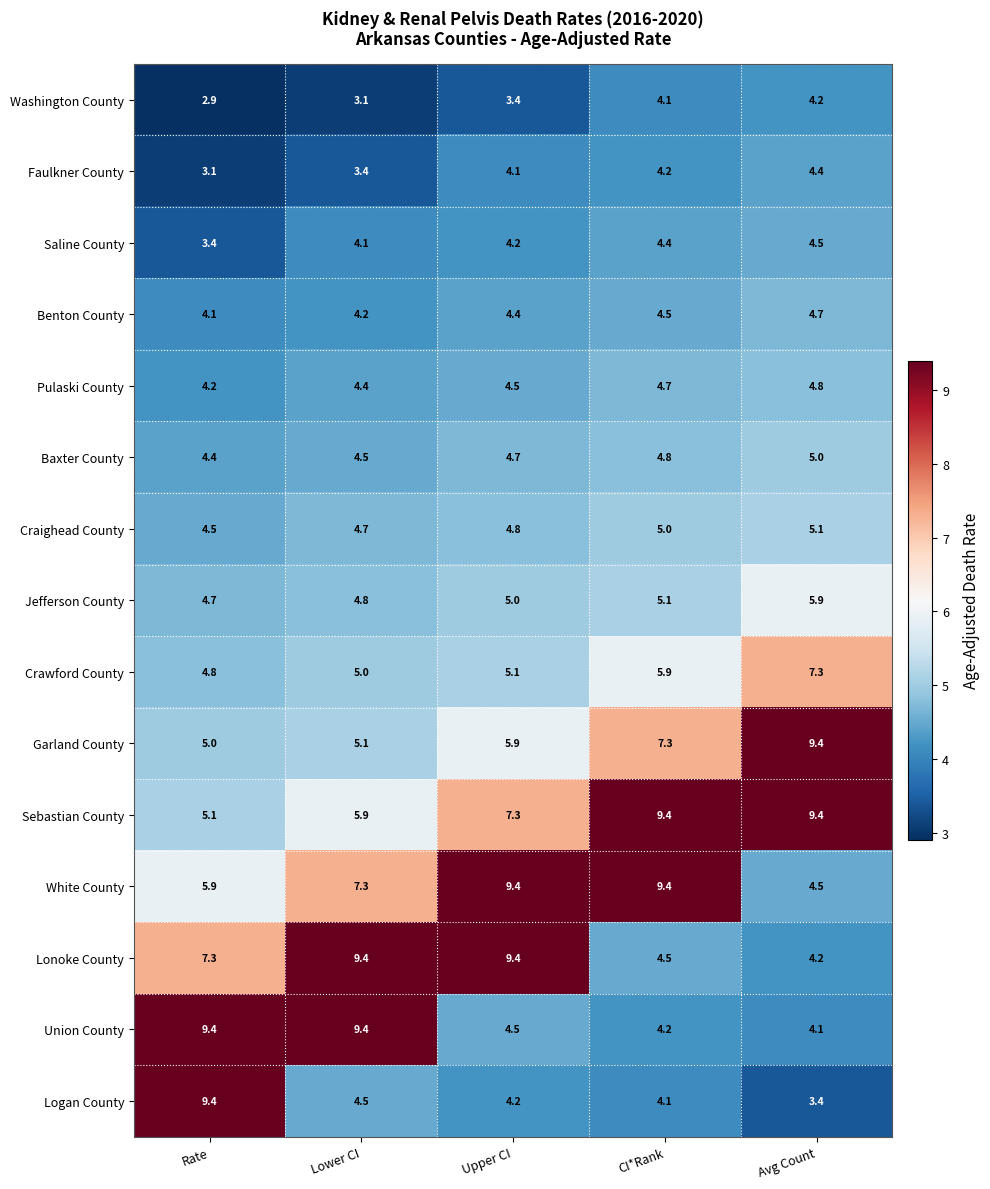

What is the difference between the second highest and minimum values in the Pulaski County series?

0.5